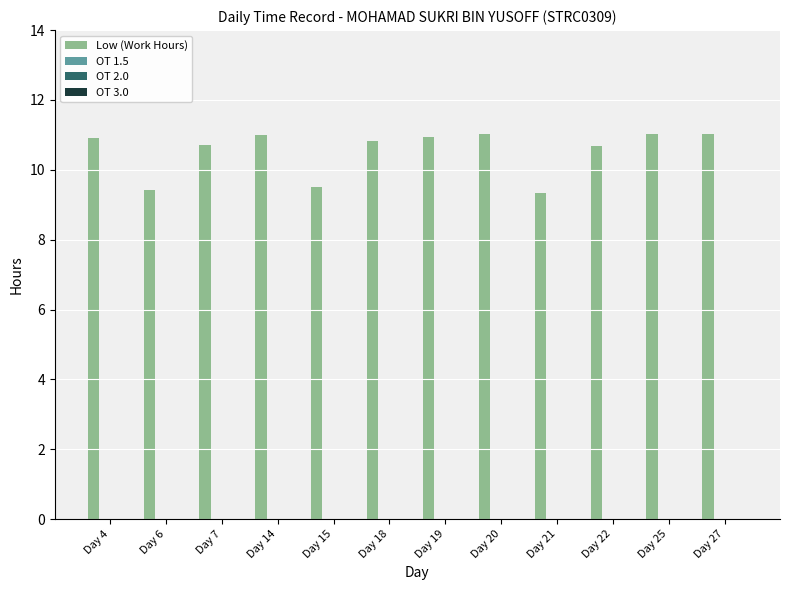

What is the sum of all values?

126.4